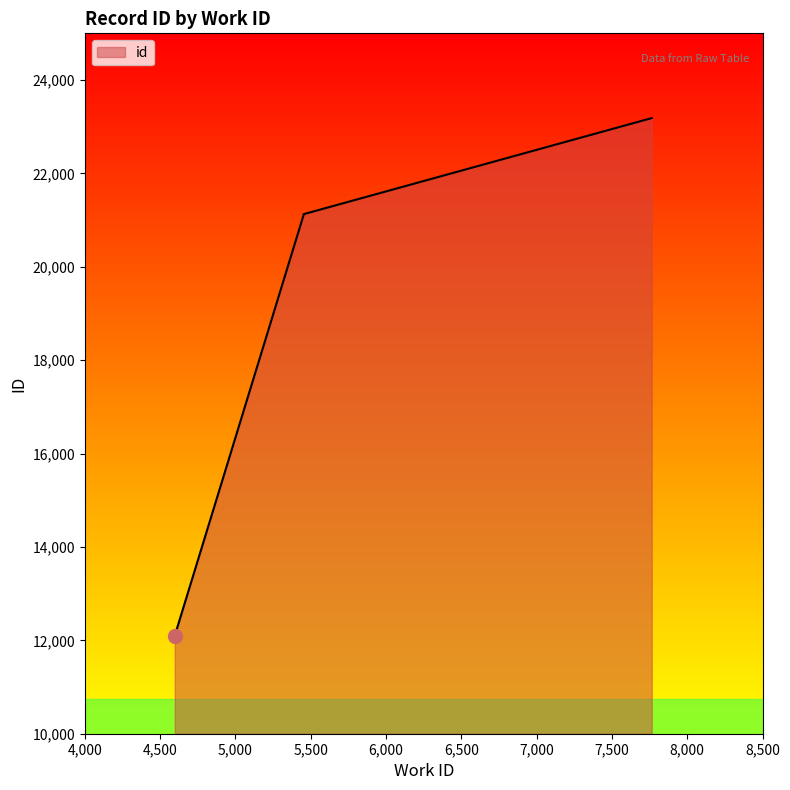

Does the chart display data point markers on the line(s)?

No